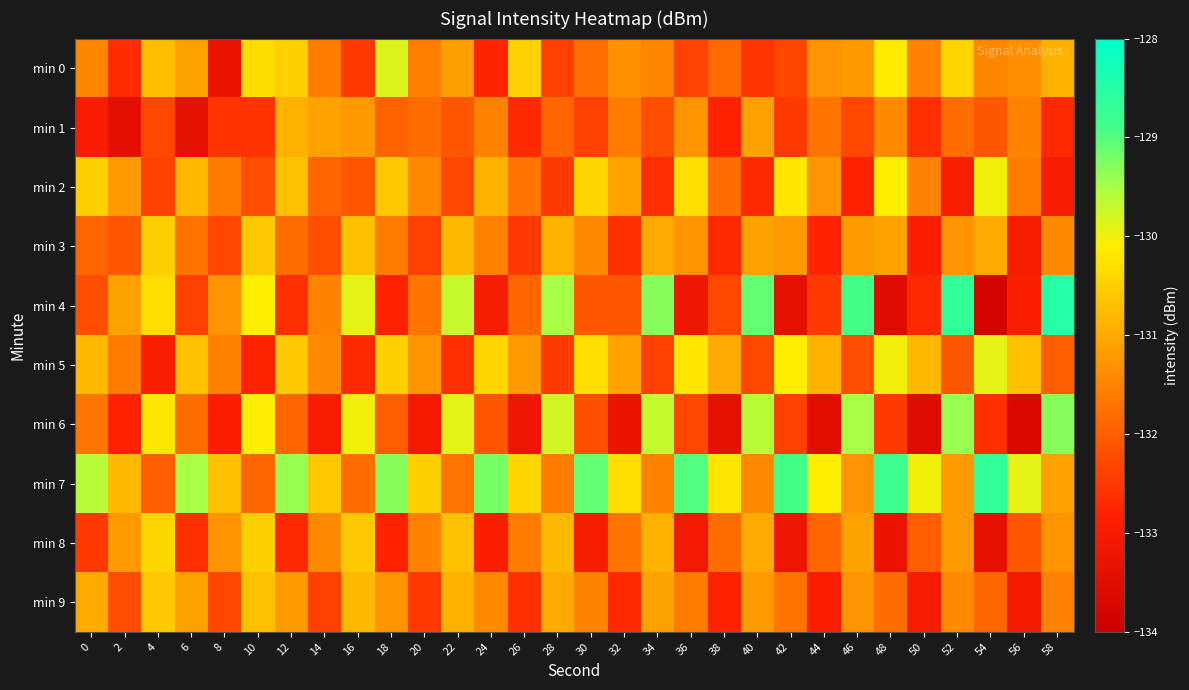

Between 44 and 46, which is larger?

46